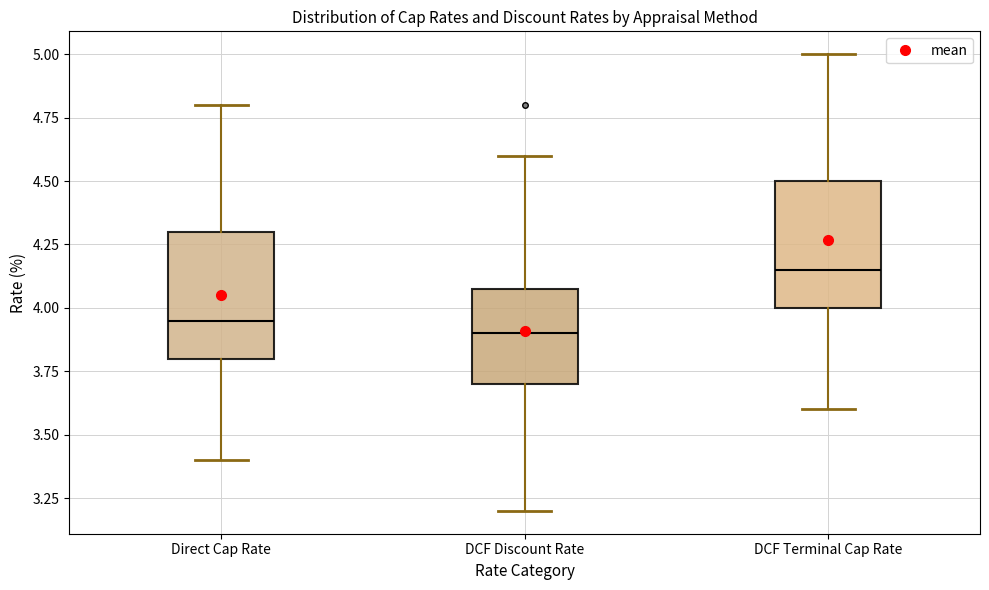

Reading left to right, transcribe this box plot: for each box, give where its median line is, the range the box spans, and where its two whiskers end, as read against the y-axis. The values are not printed on the chart, so give them approximately, as read against the axis.

Direct Cap Rate: median 3.95, box 3.80 to 4.30, whiskers 3.40 to 4.80
DCF Discount Rate: median 3.90, box 3.70 to 4.10, whiskers 3.20 to 4.60
DCF Terminal Cap Rate: median 4.15, box 4.00 to 4.50, whiskers 3.60 to 5.00